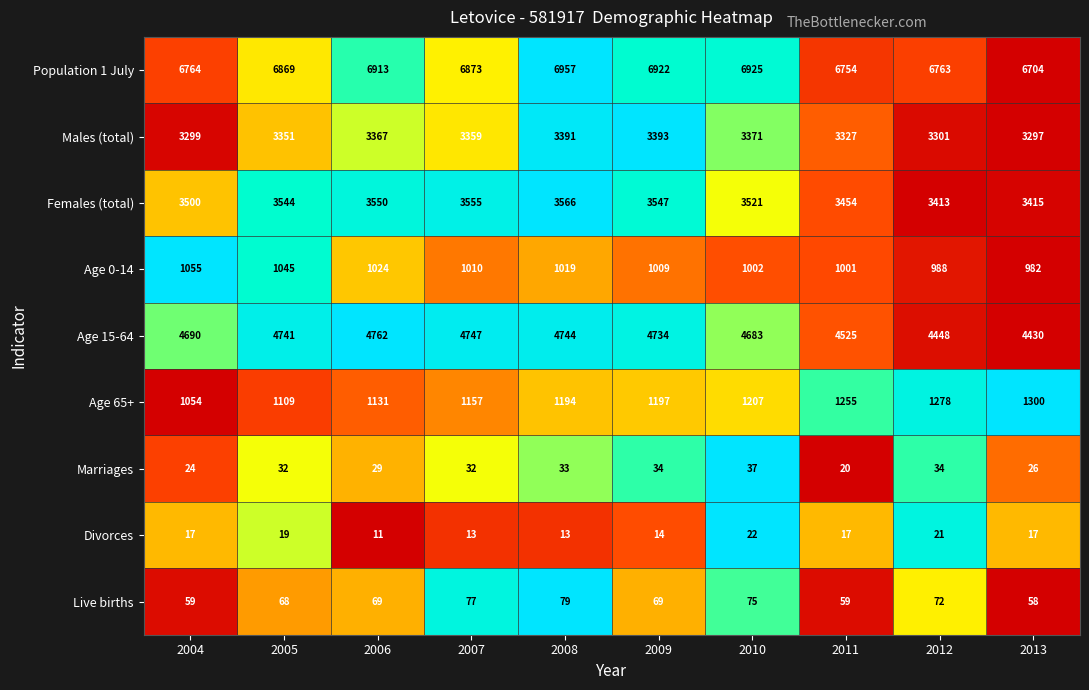

Rank the series at 2013 from highest to lowest value.

Population 1 July, Age 15-64, Females (total), Males (total), Age 65+, Age 0-14, Live births, Marriages, Divorces